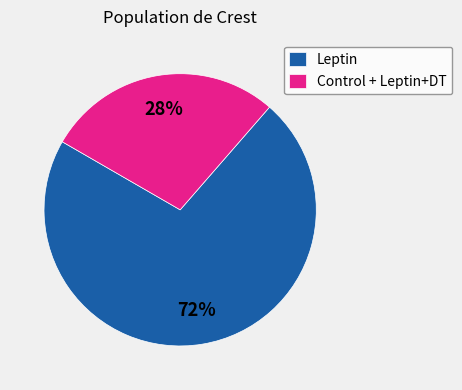

What is the ratio of the value at Leptin to the value at Control + Leptin+DT?

2.6